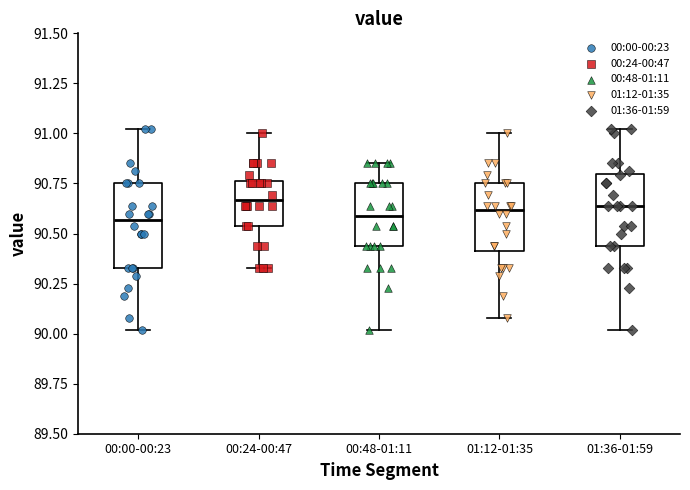

Comparing the boxes themselves (not the whiskers), which one is the tallest?

00:00-00:23